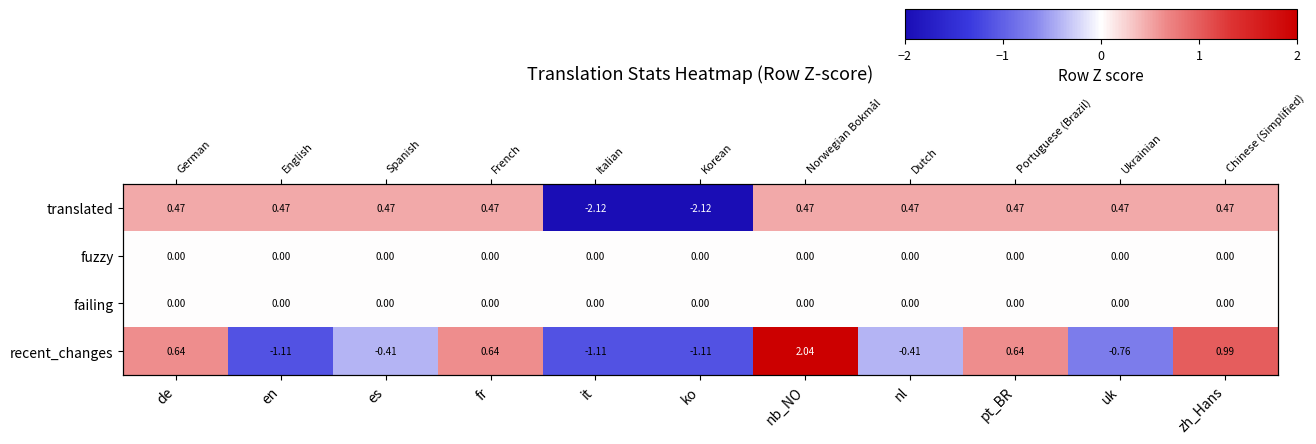

True or false: translated has a value of 0.7 at es.

False